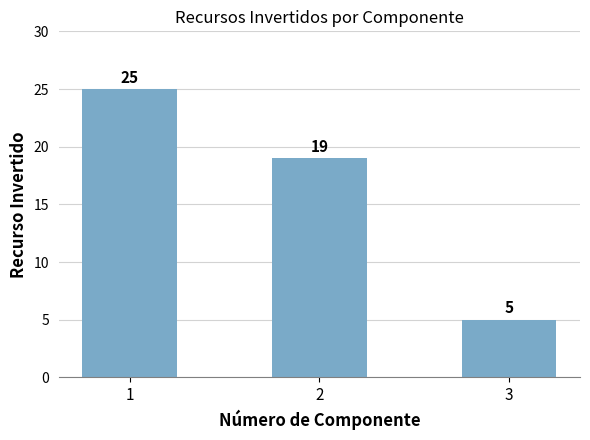

How many values are between 5 and 25?

3